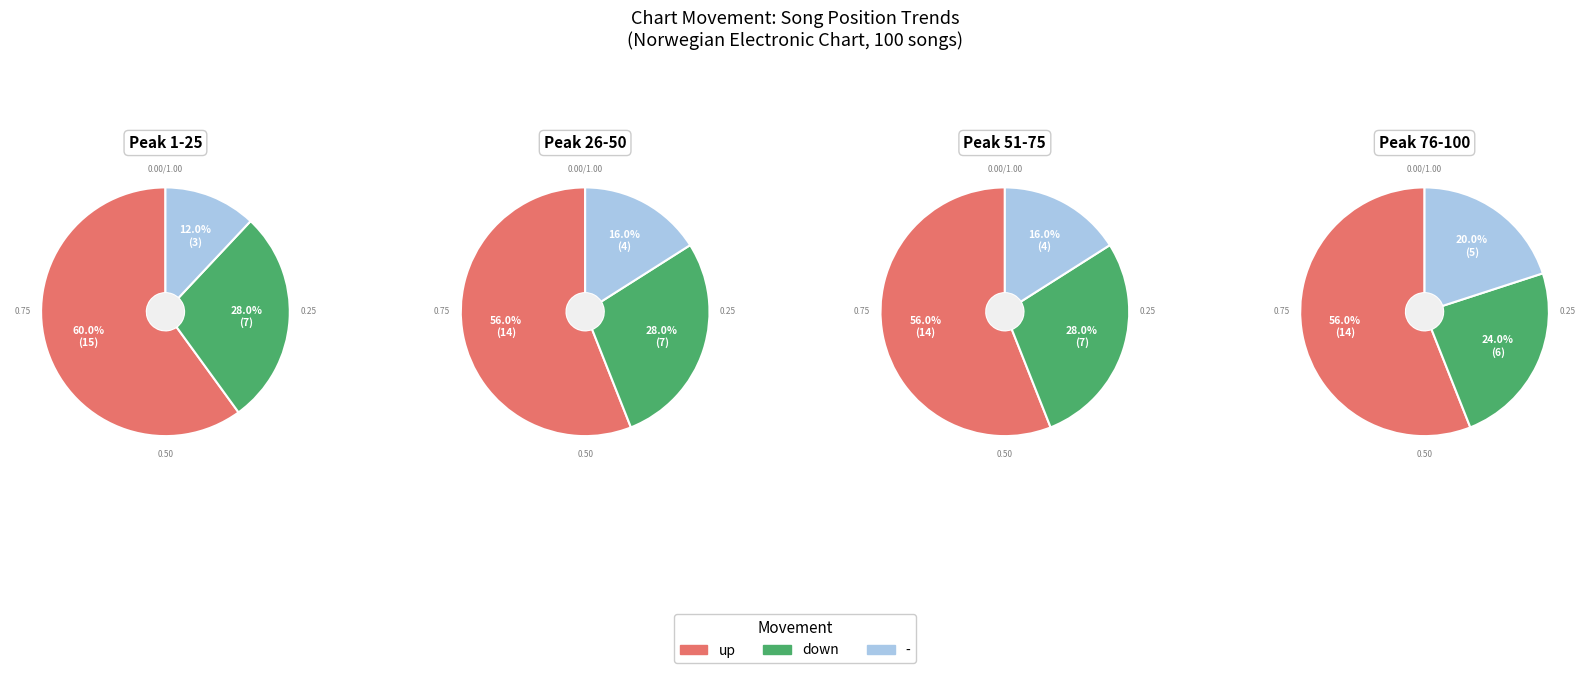

To the nearest percent, what is the difference between the down and up slice percentages?

30%